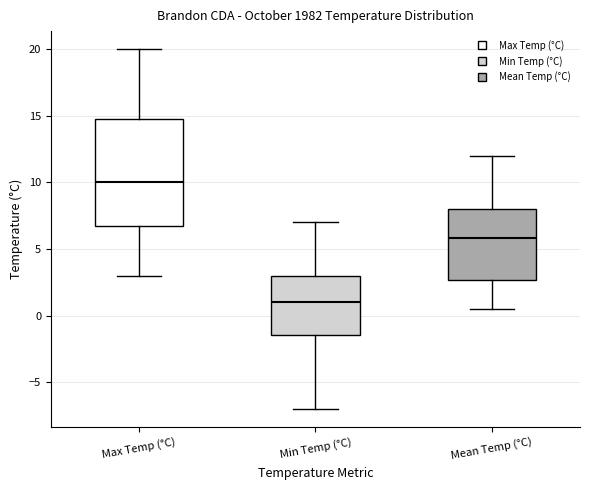

Reading left to right, transcribe this box plot: for each box, give where its median line is, the range the box spans, and where its two whiskers end, as read against the y-axis. The values are not printed on the chart, so give them approximately, as read against the axis.

Max Temp (°C): median 10.0, box 7.0 to 15.0, whiskers 3.0 to 20.0
Min Temp (°C): median 1.0, box -1.5 to 3.0, whiskers -7.0 to 7.0
Mean Temp (°C): median 6.0, box 2.5 to 8.0, whiskers 0.5 to 12.0